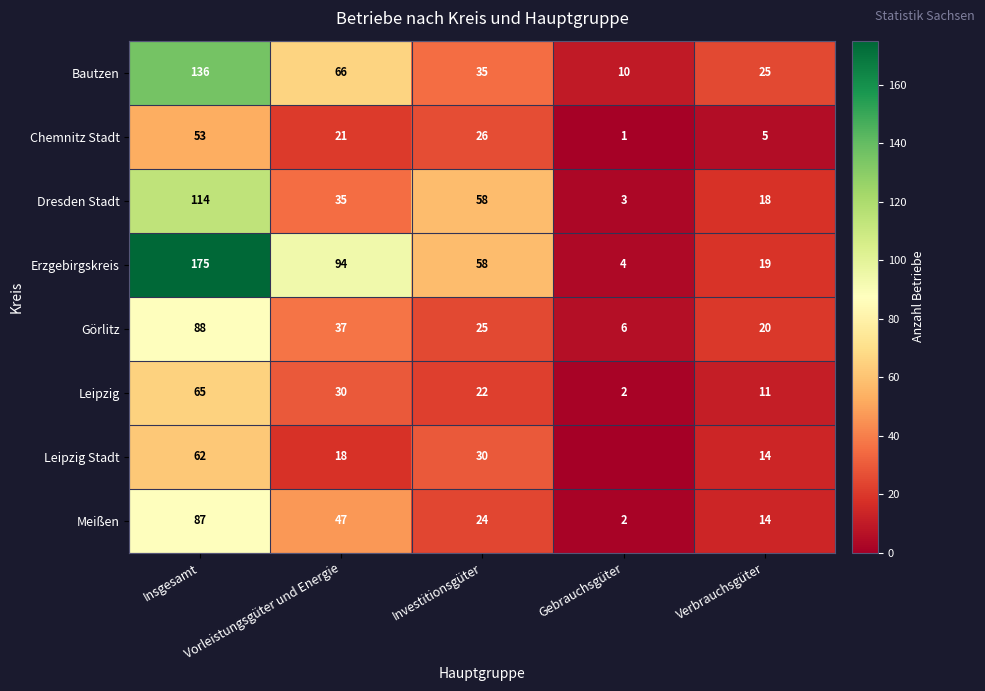

What is the difference between the second highest and second lowest values in the Görlitz series?

17